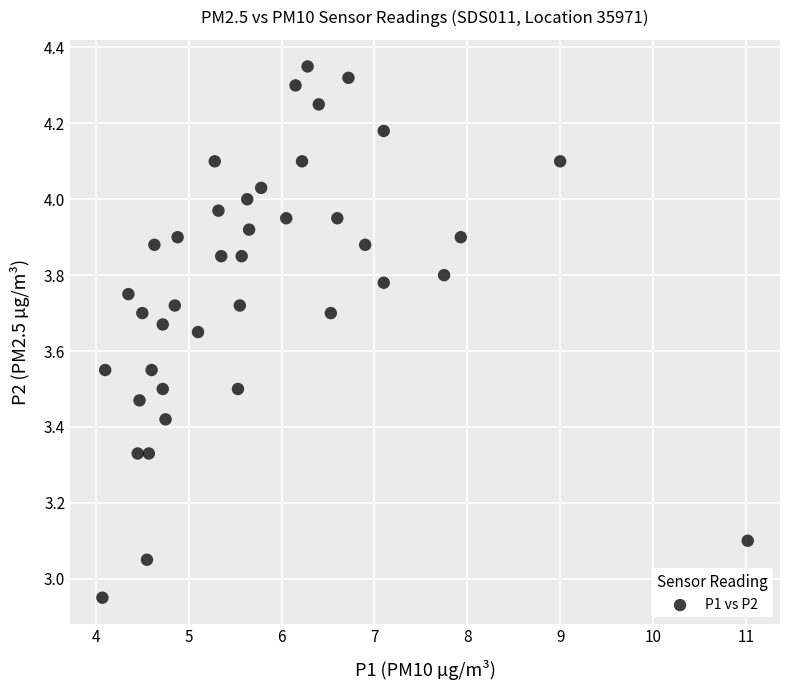

What is the range of X values (max minus min)?

6.9